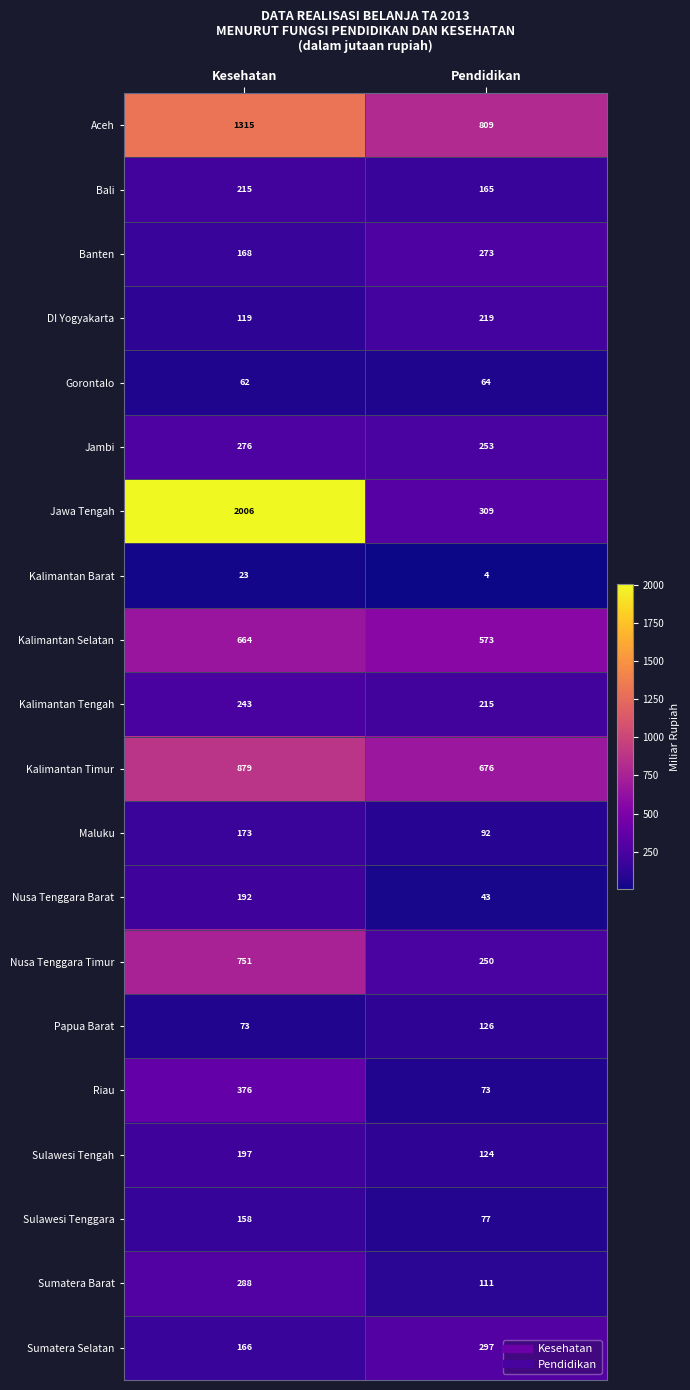

At how many categories does at least one series exceed 252?

2